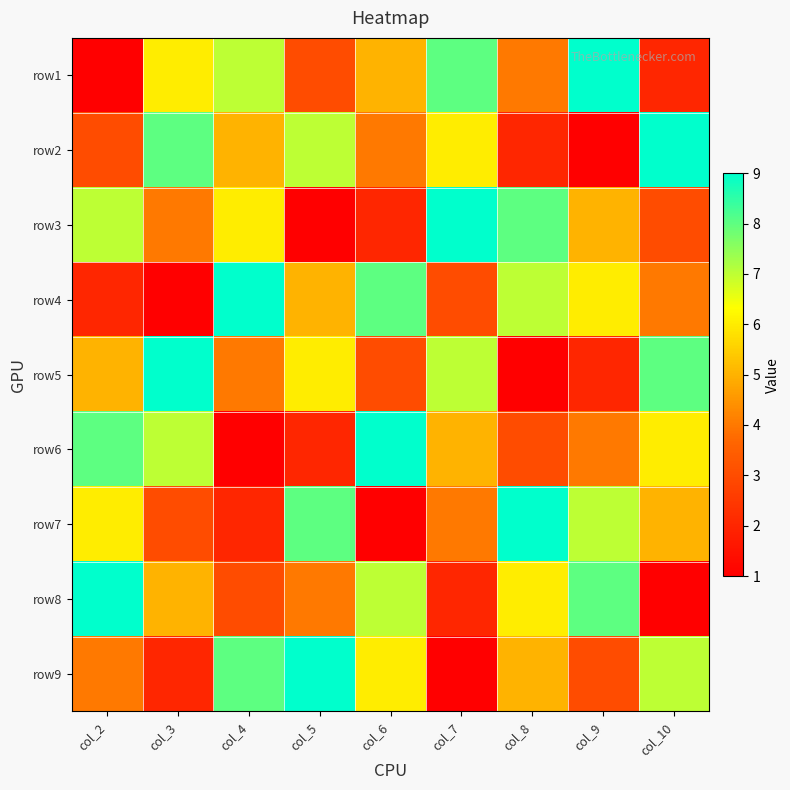

List the series in order of their peak value, highest first.

row1, row2, row3, row4, row5, row6, row7, row8, row9